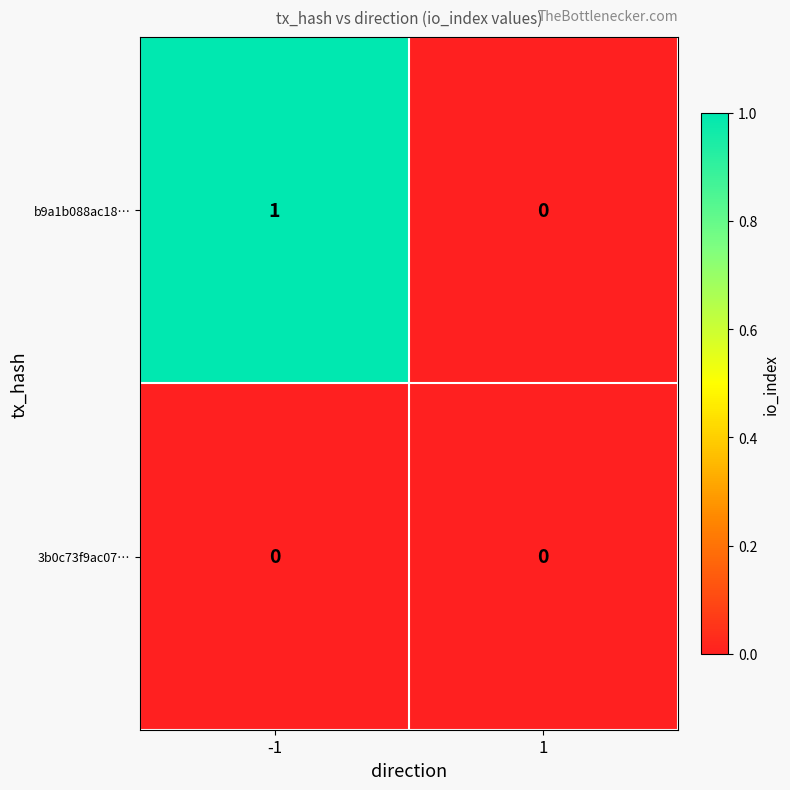

Rank the series by their average value, from lowest to highest.

3b0c73f9ac07…, b9a1b088ac18…